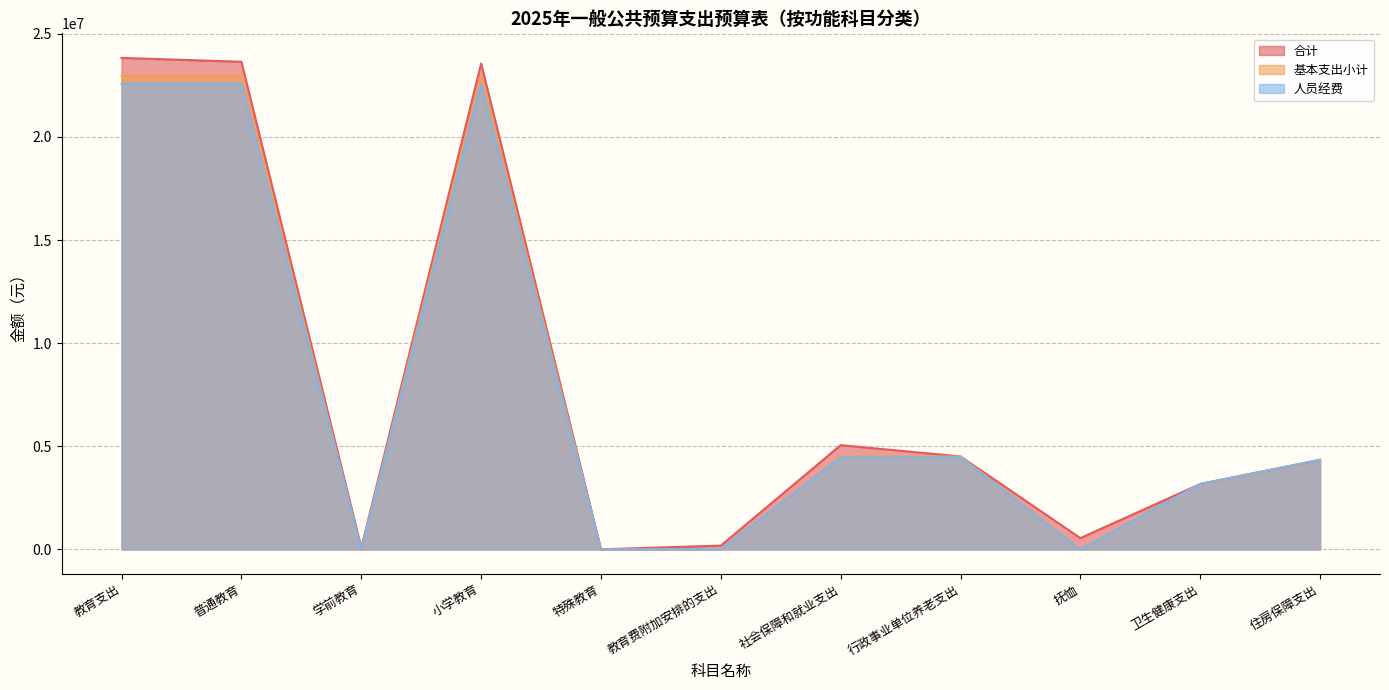

How many lines are shown in the chart?

3